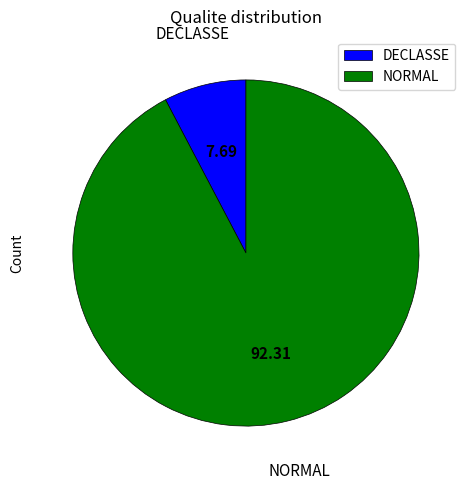

Which has a higher value, NORMAL or DECLASSE?

NORMAL